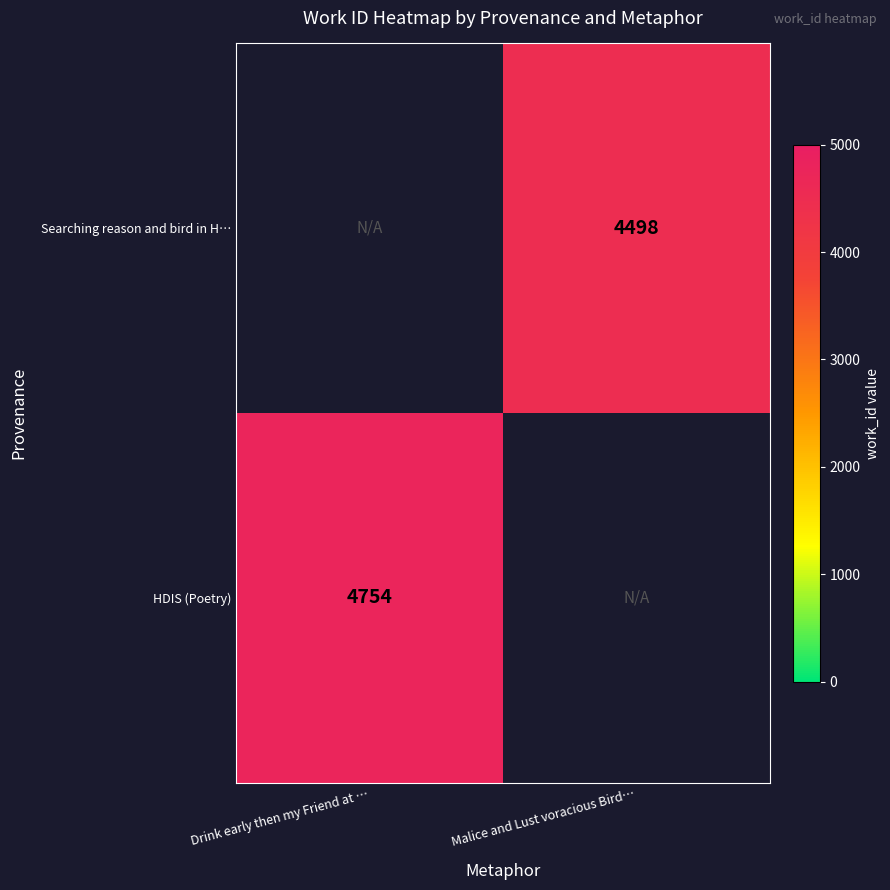

The value of HDIS (Poetry) at Drink early then my Friend at … is 4754. True or false?

True